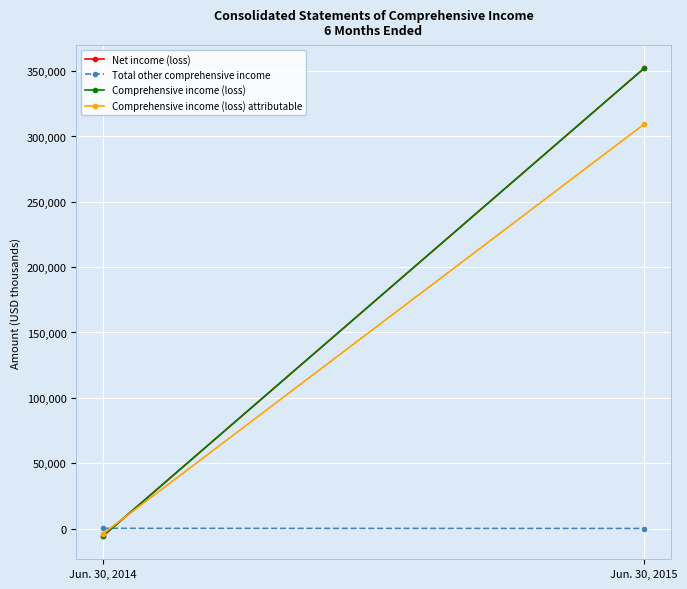

At which category is the sum across all series the highest?

Jun. 30, 2015